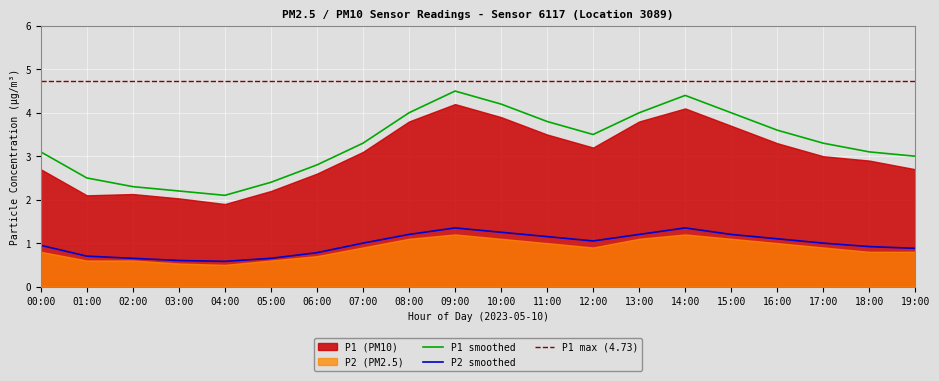

Between 08:00 and 15:00, which series saw the biggest shift?

P1